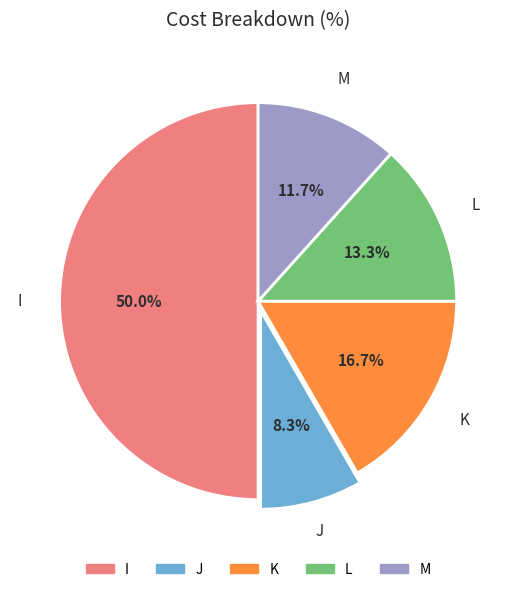

How many segments does this pie chart have?

5